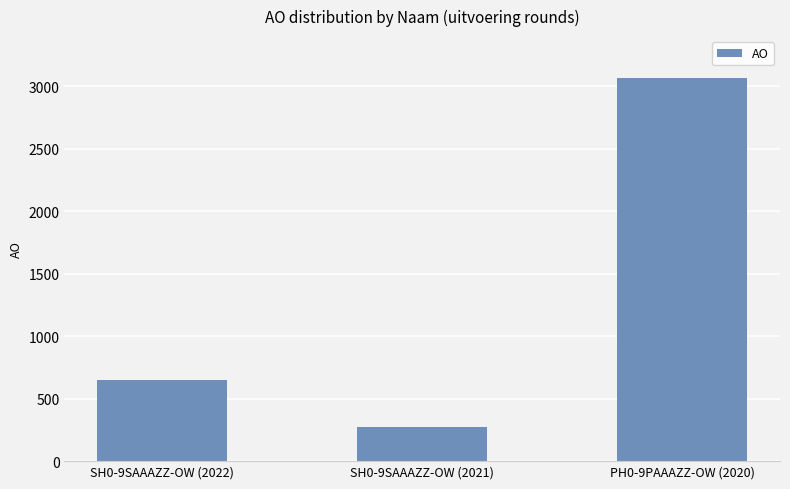

How many values are below 651?

1